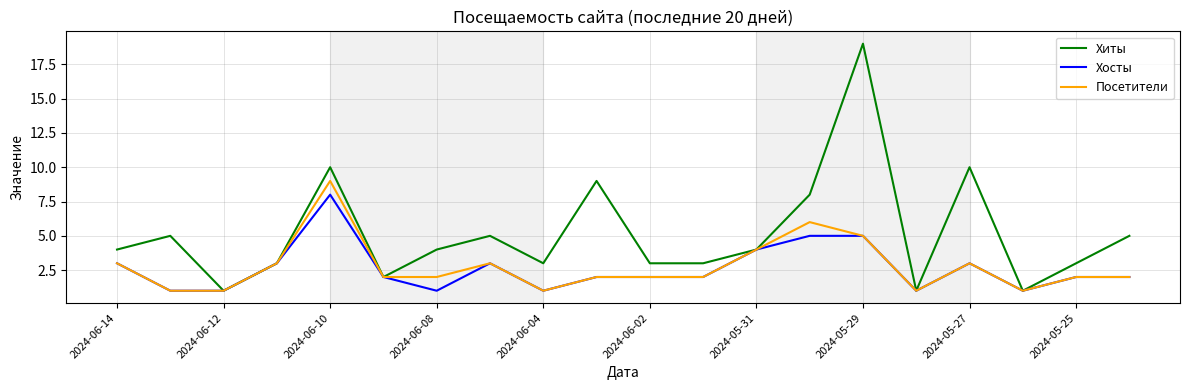

Which series has the largest total across all categories?

Хиты